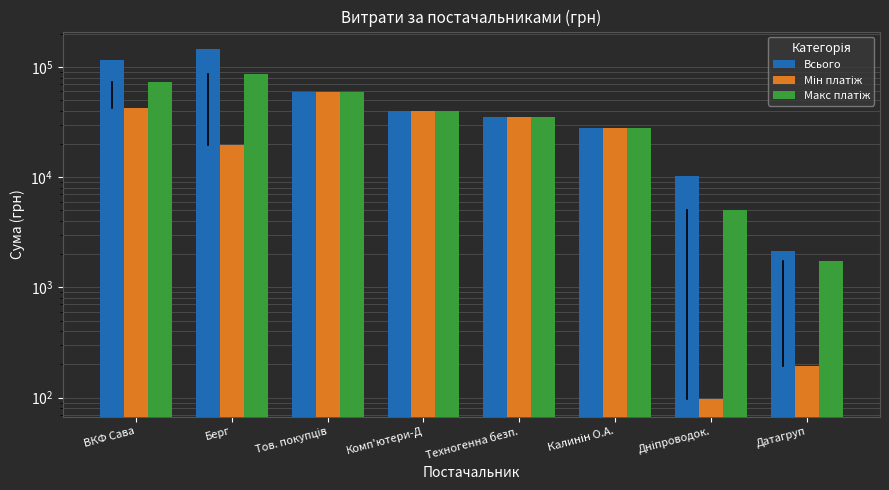

At which category is the sum across all series the highest?

Берг